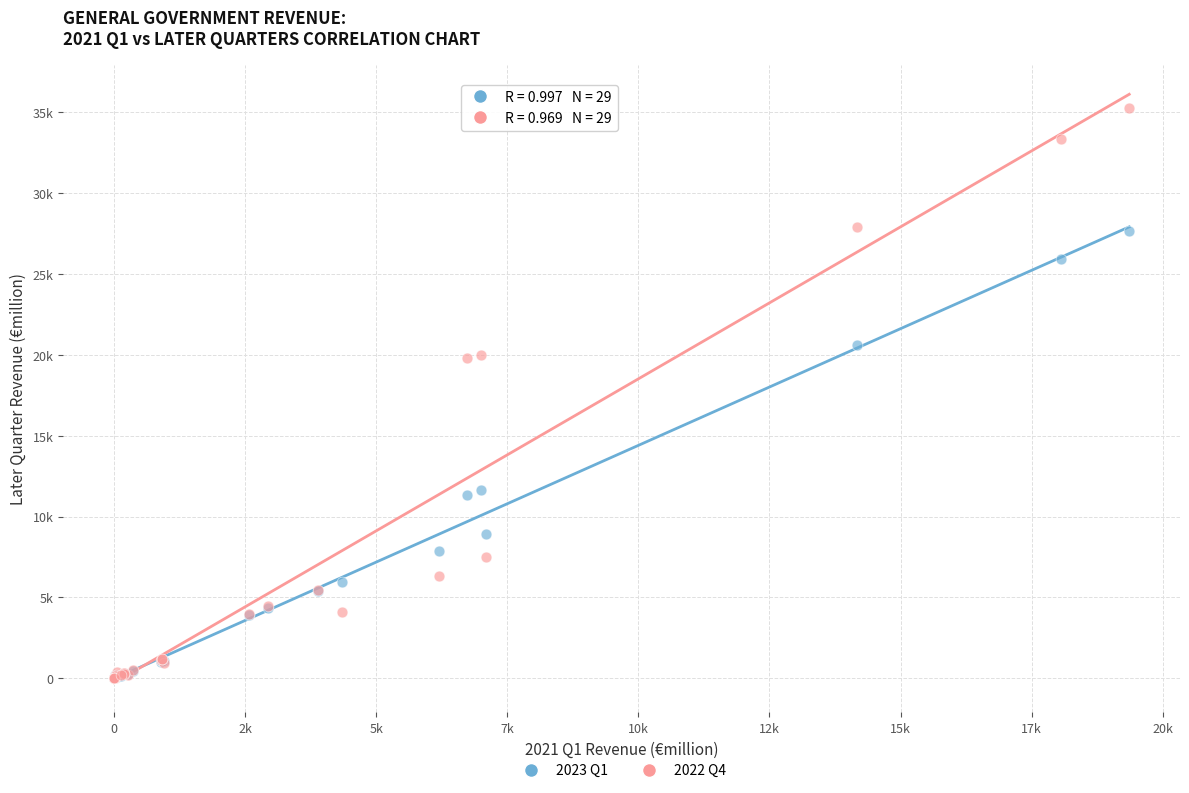

What are all the series names shown in the legend?

2023 Q1, 2022 Q4